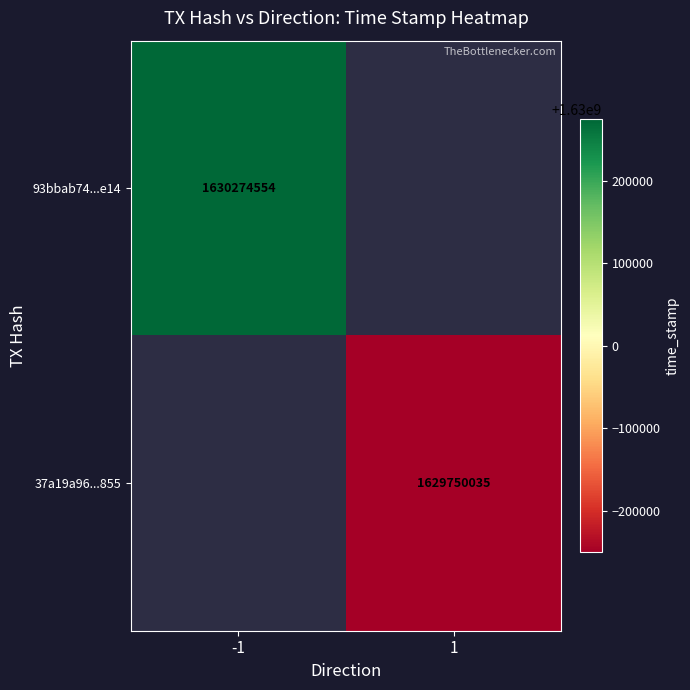

Is it true that 93bbab74...e14 equals 853339100.0 at -1?

False